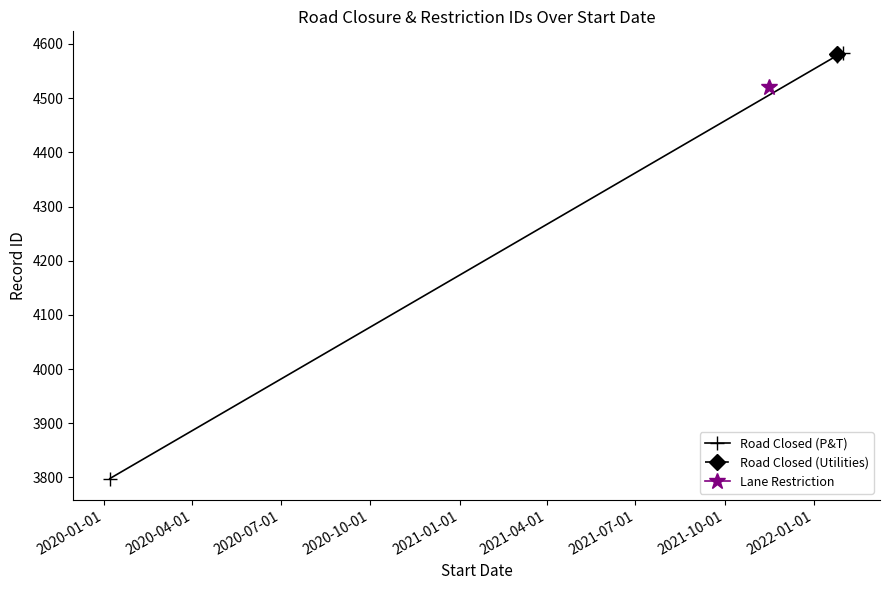

What is the minimum value for Road Closed (P&T)?

3798